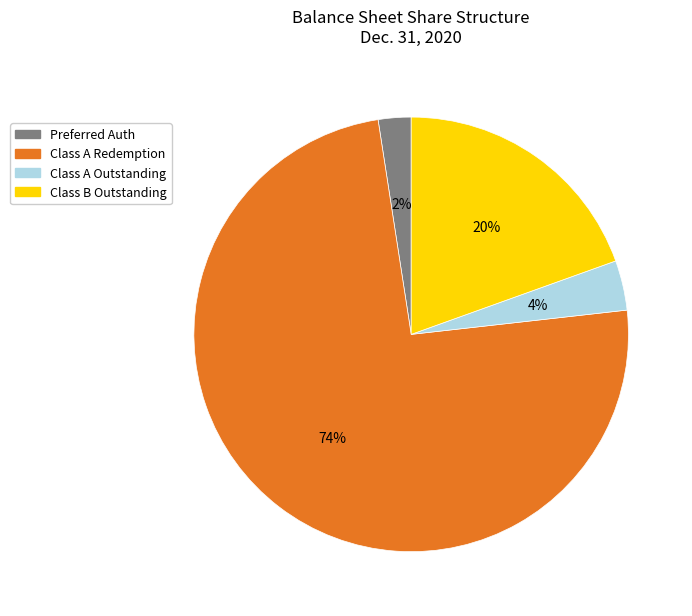

Which slice is the largest?

Class A Redemption